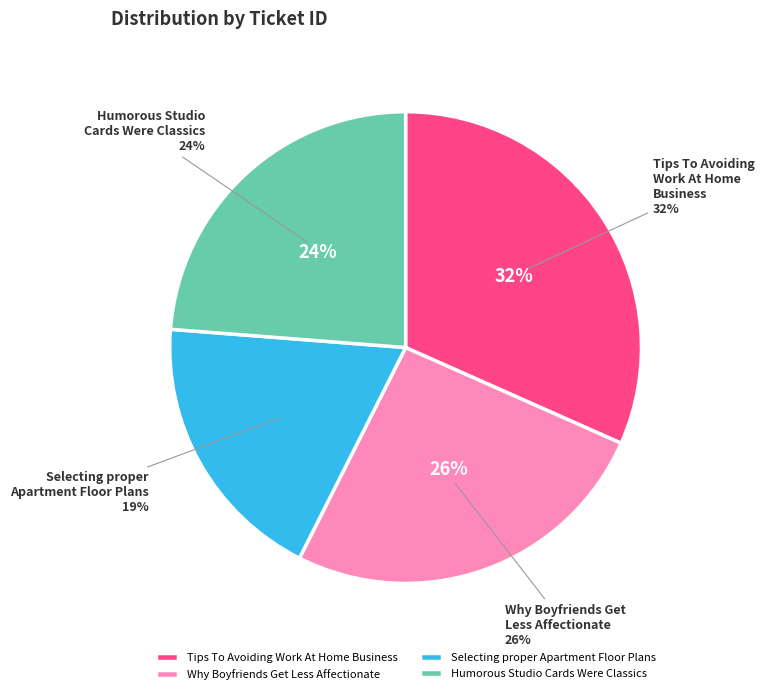

What is the ratio of the value at Tips To Avoiding
Work At Home
Business to the value at Why Boyfriends Get
Less Affectionate?

1.2